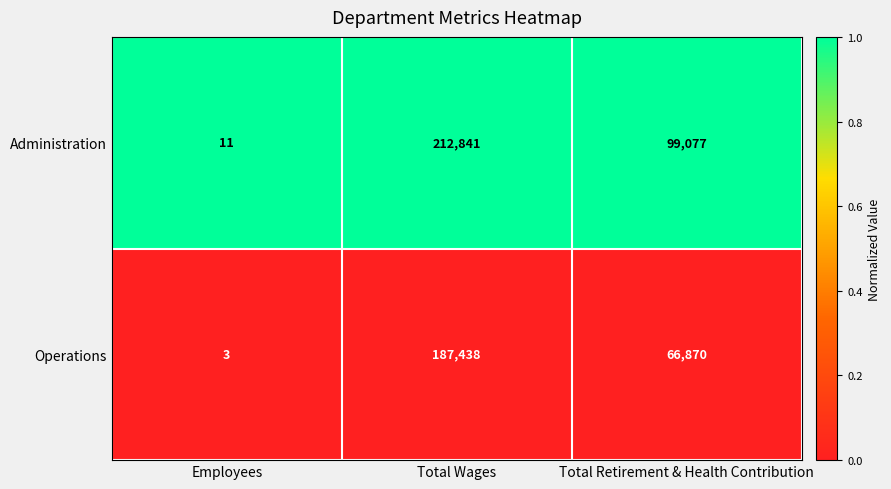

Between Total Wages and Total Retirement & Health Contribution, which series saw the biggest shift?

Operations